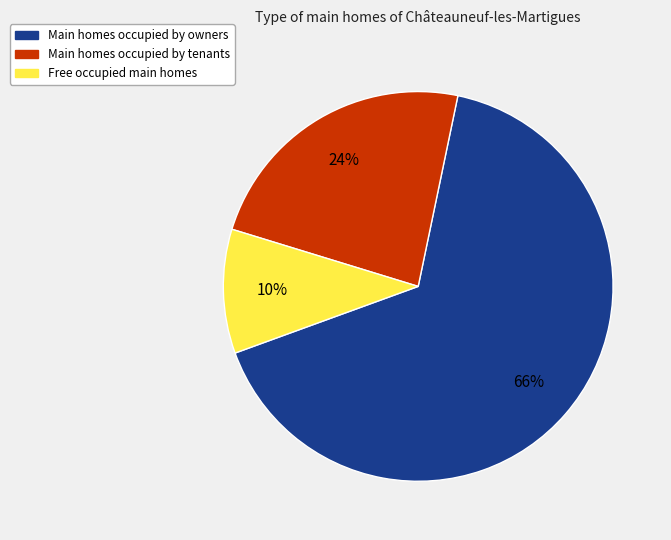

To the nearest percent, what is the difference between the largest and smallest slice percentages?

56%